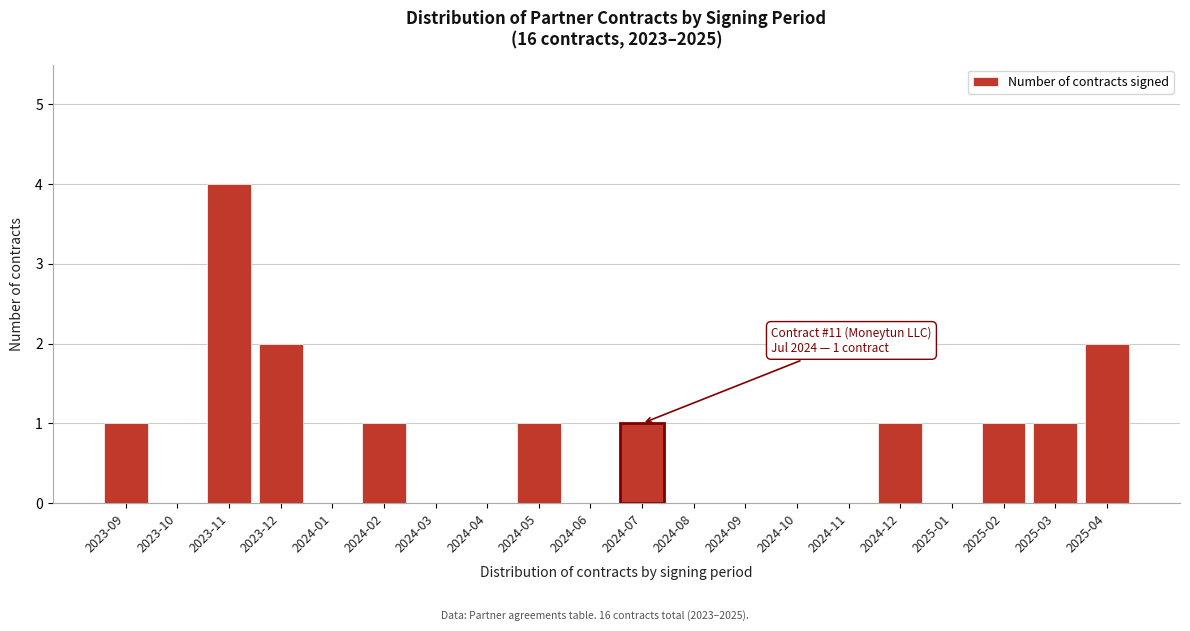

Reading right to left, extract all data points from this chart.

2025-04=2	2025-03=1	2025-02=1	2025-01=0	2024-12=1	2024-11=0	2024-10=0	2024-09=0	2024-08=0	2024-07=1	2024-06=0	2024-05=1	2024-04=0	2024-03=0	2024-02=1	2024-01=0	2023-12=2	2023-11=4	2023-10=0	2023-09=1